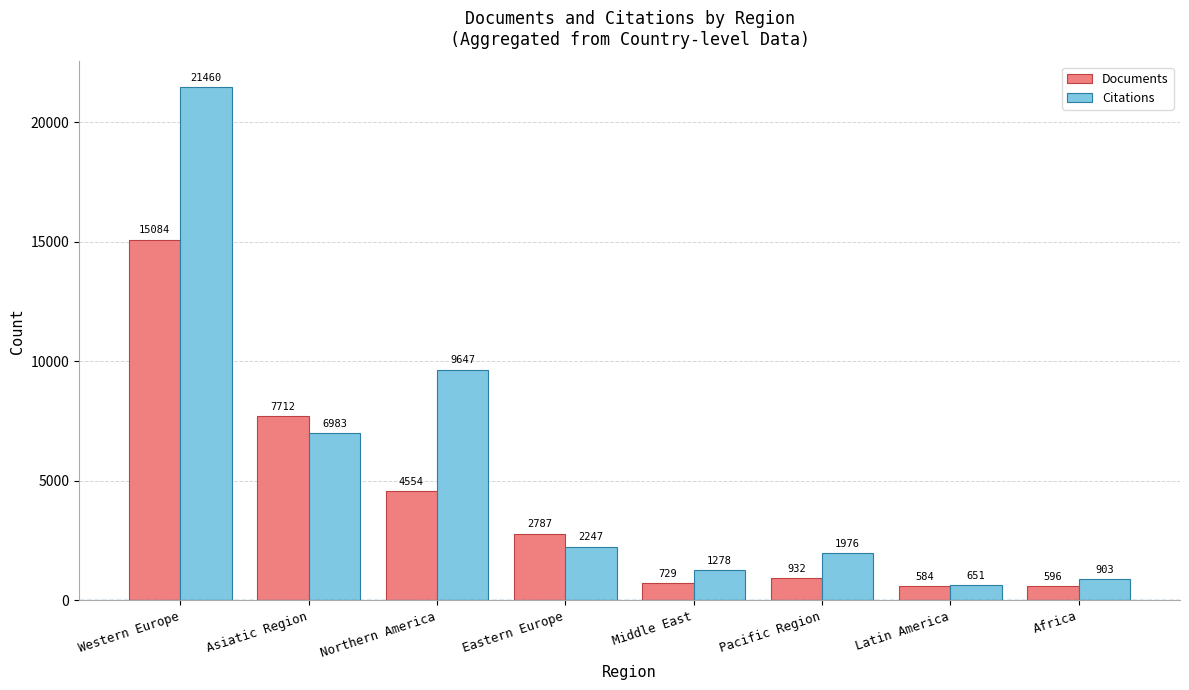

Is it true that Documents equals 26070 at Western Europe?

False